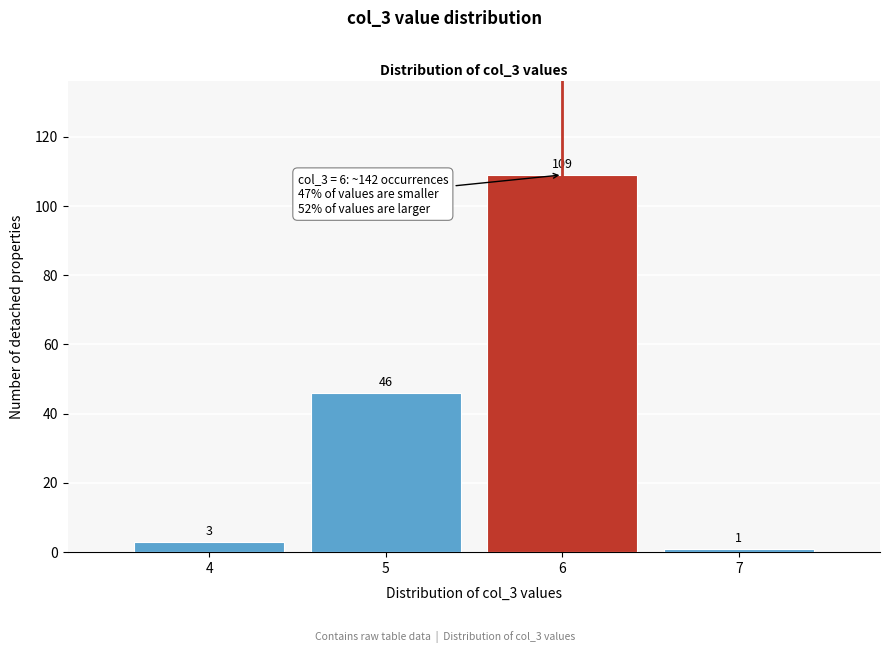

Which range on the x-axis has the tallest bar?

5.5 to 6.5